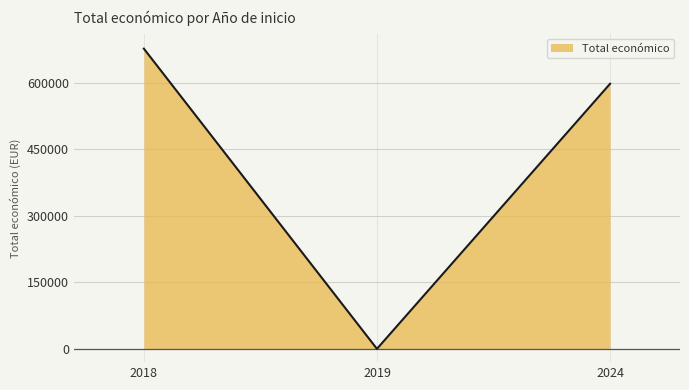

The value at 2024 is 598139. True or false?

True